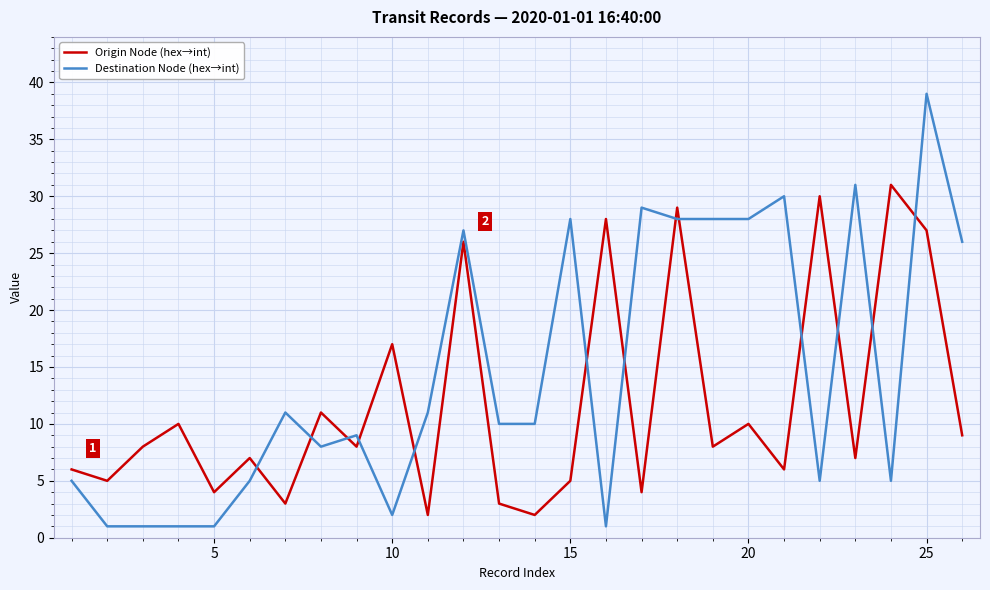

What is the greatest value displayed?

39